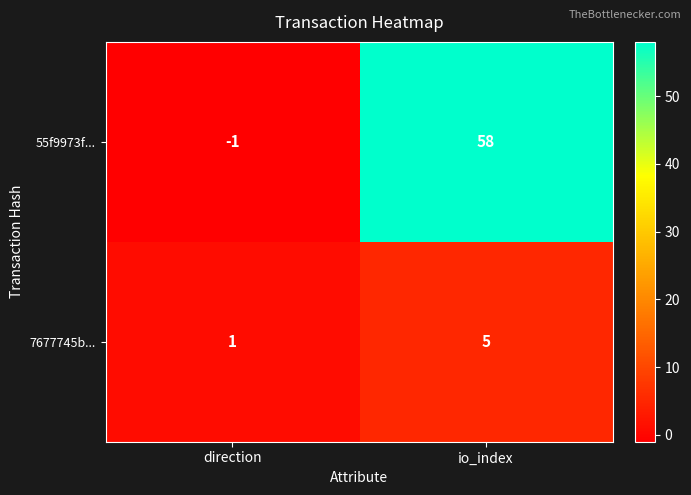

What is the highest value of the 7677745b... series?

5